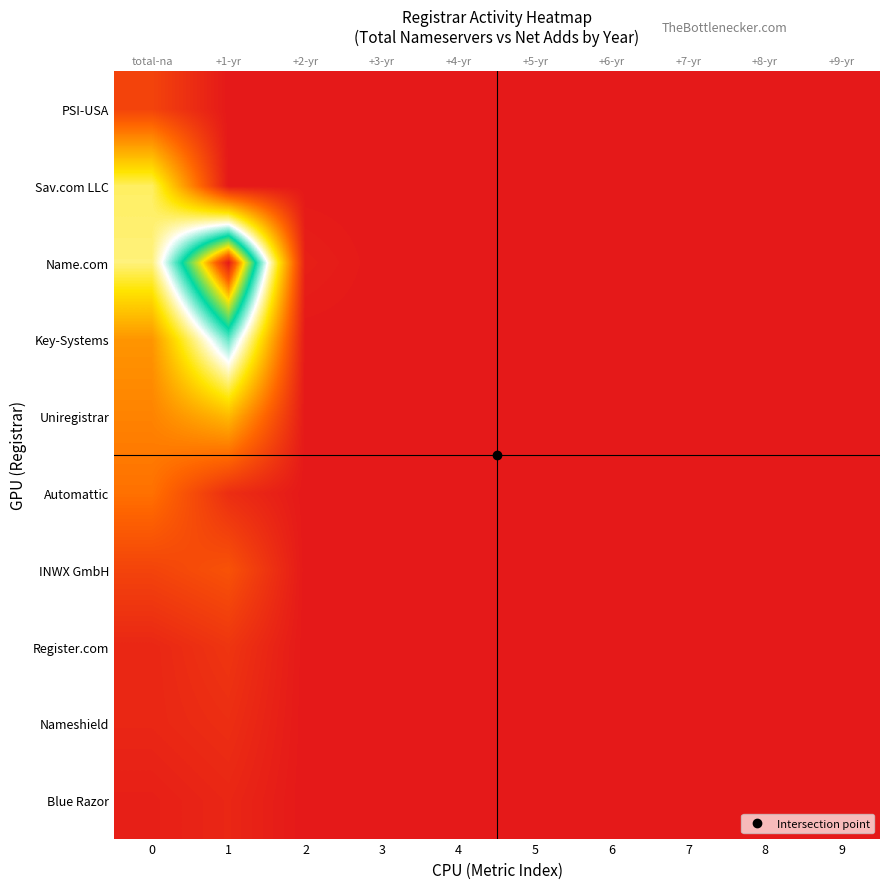

The Sav.com LLC series shows 0.2 at 2. True or false?

False